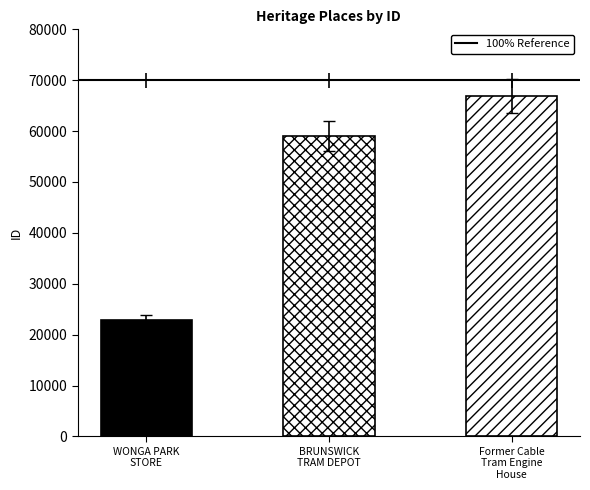

At which category does the chart reach its minimum across all series?

WONGA PARK
STORE